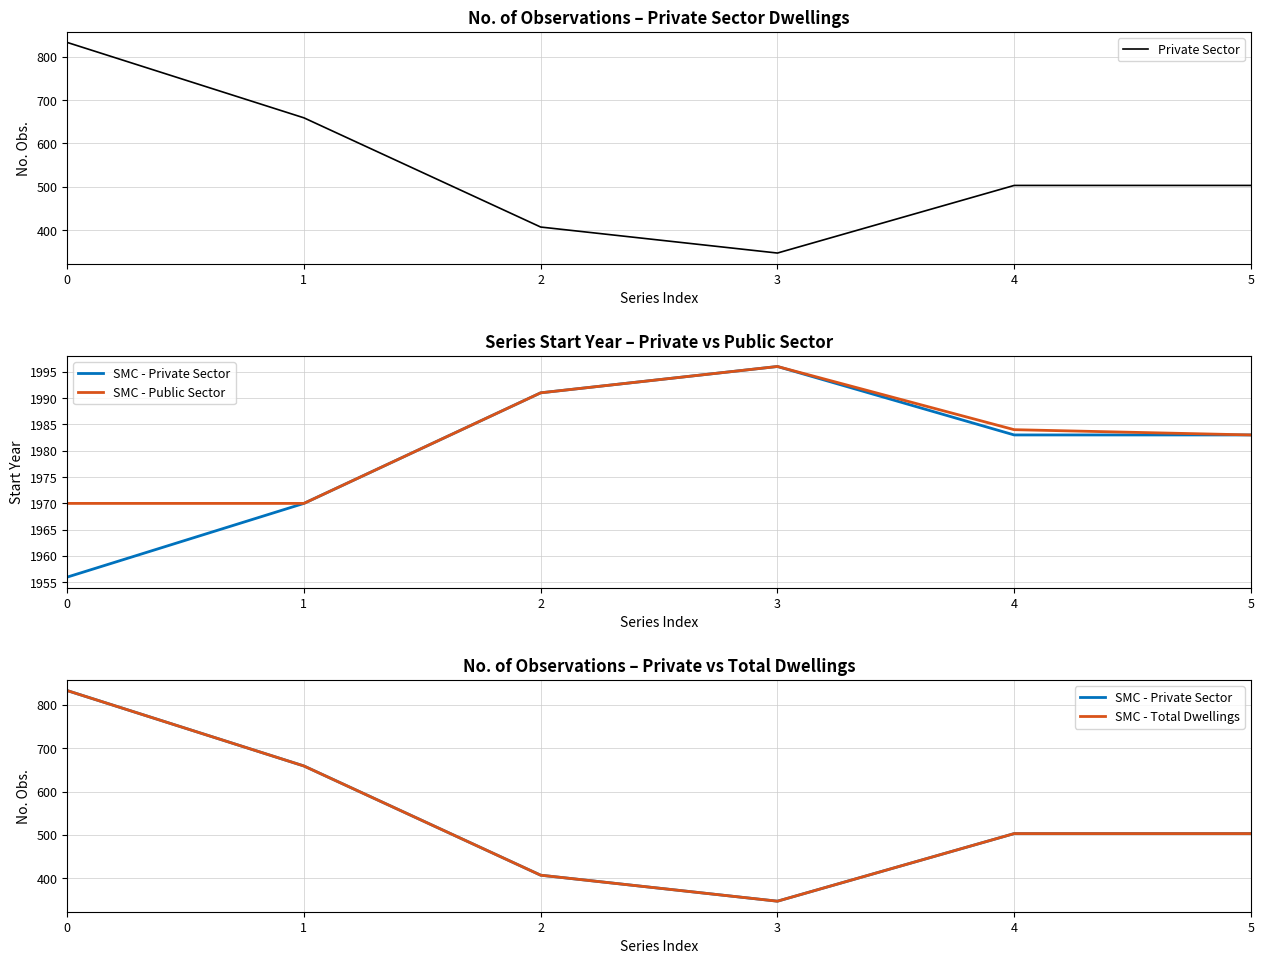

True or false: SMC - Total Dwellings and Private Sector intersect in this chart.

False